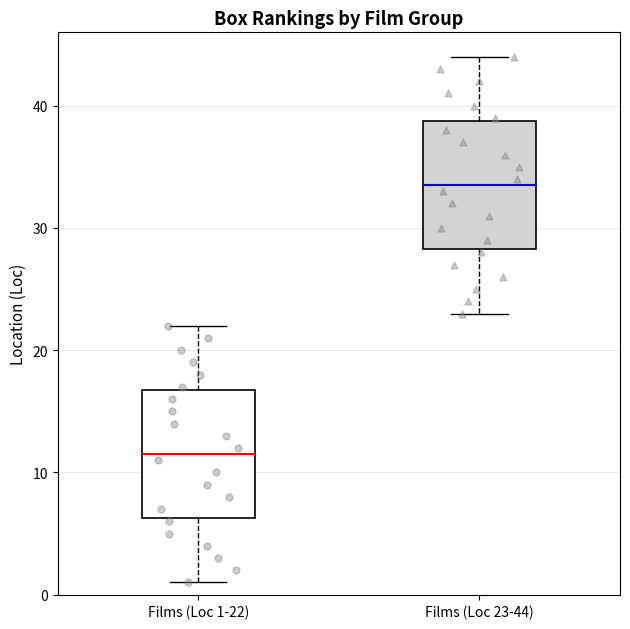

Which box has the lowest median line?

Films (Loc 1-22)